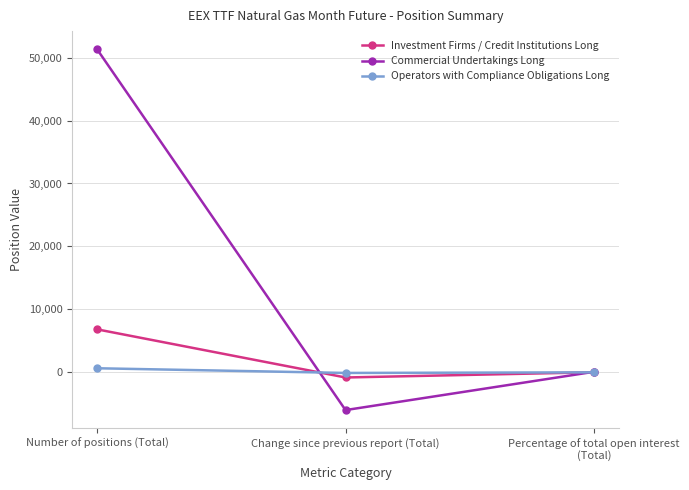

Rank the series by their maximum value, from lowest to highest.

Operators with Compliance Obligations Long, Investment Firms / Credit Institutions Long, Commercial Undertakings Long